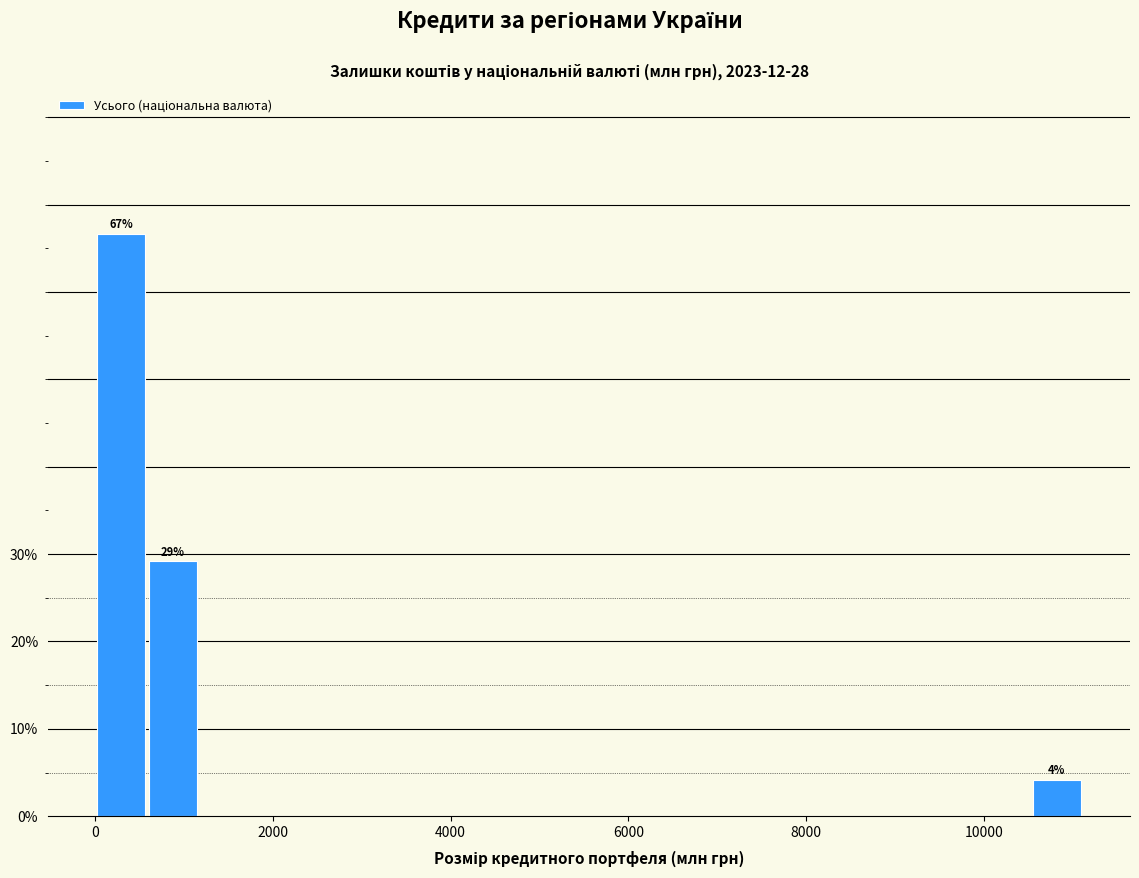

Read against the x-axis, roughly where is the centre of the tallest bar?

200